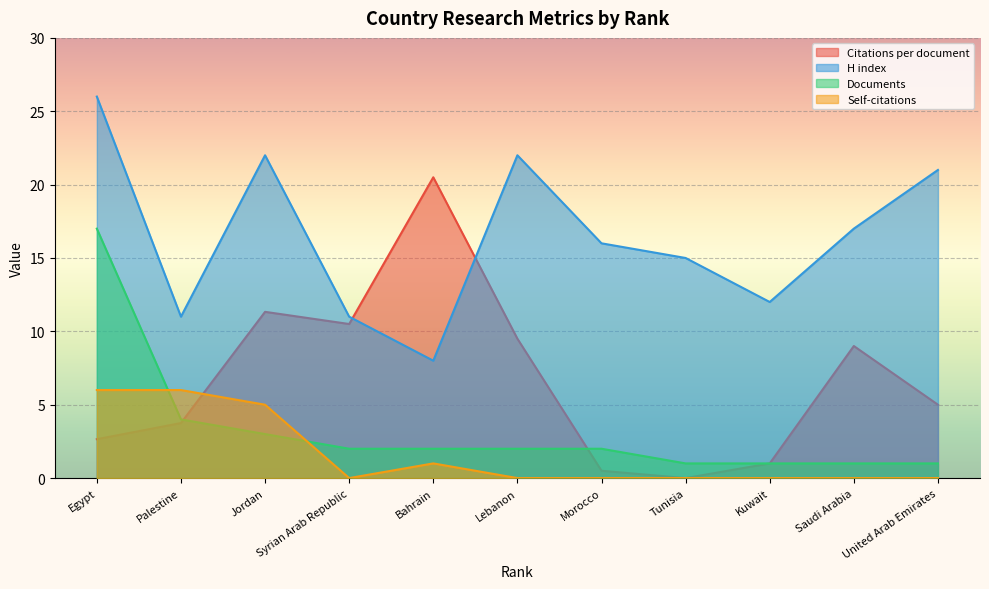

What is the total value across all series at Saudi Arabia?

27.0